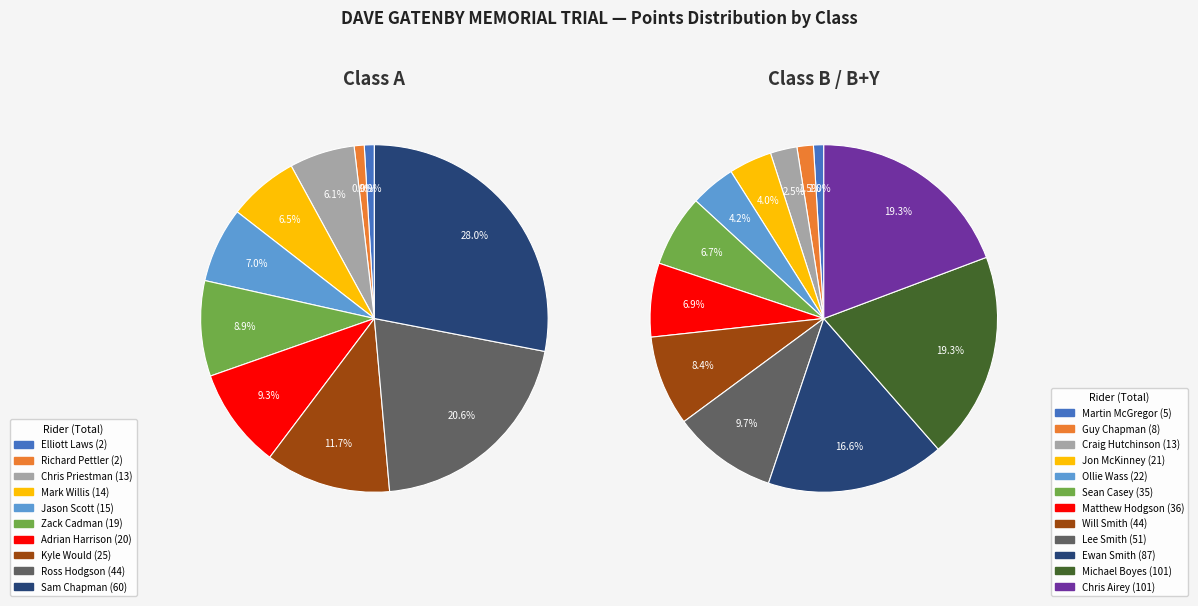

What is the change in value from Jason Scott to Ollie Wass?

+7